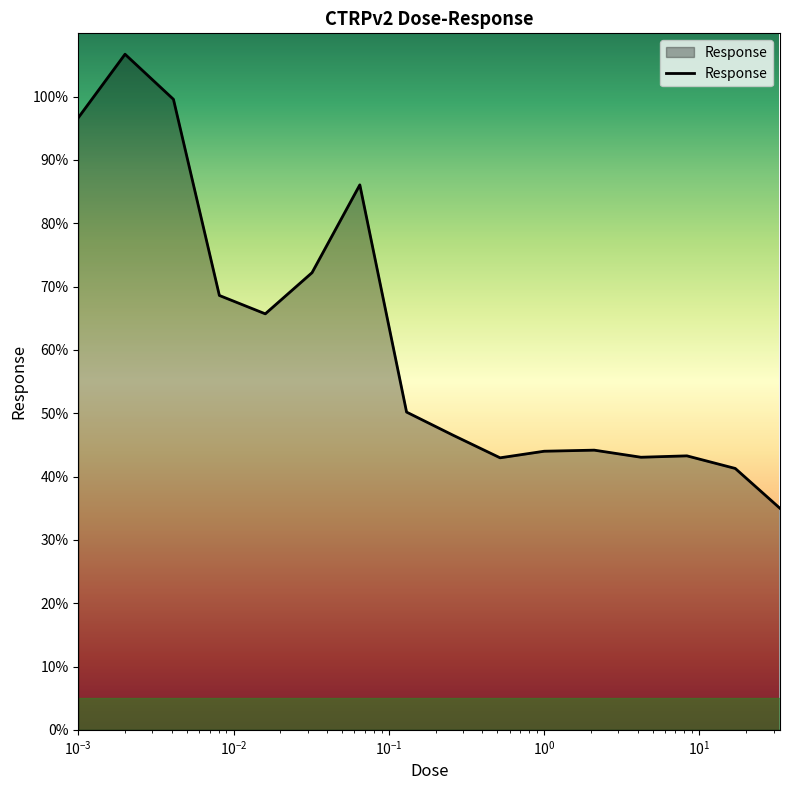

What is the maximum value shown in the chart?

106.7